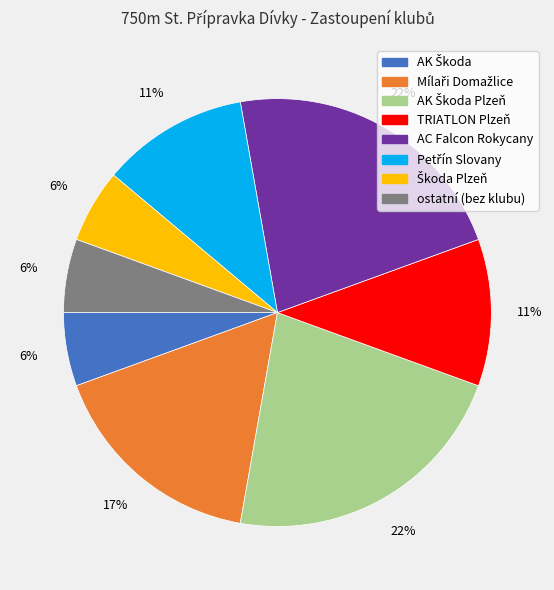

Is there any slice that represents more than half of the pie?

No